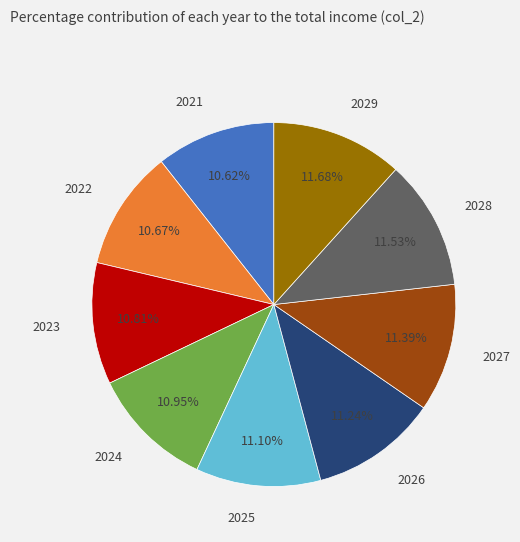

Is there a majority slice in this chart?

No